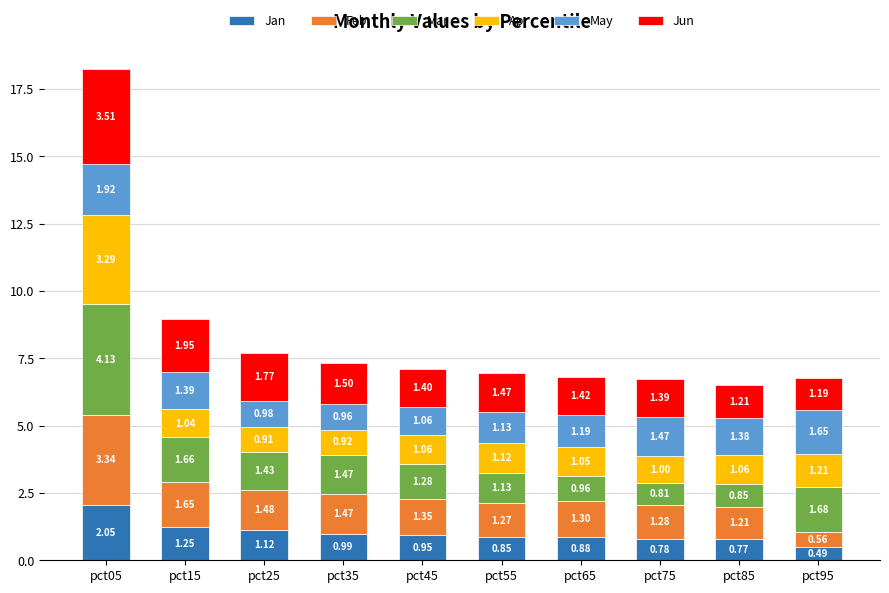

What is the average value of the Jan series?

1.0